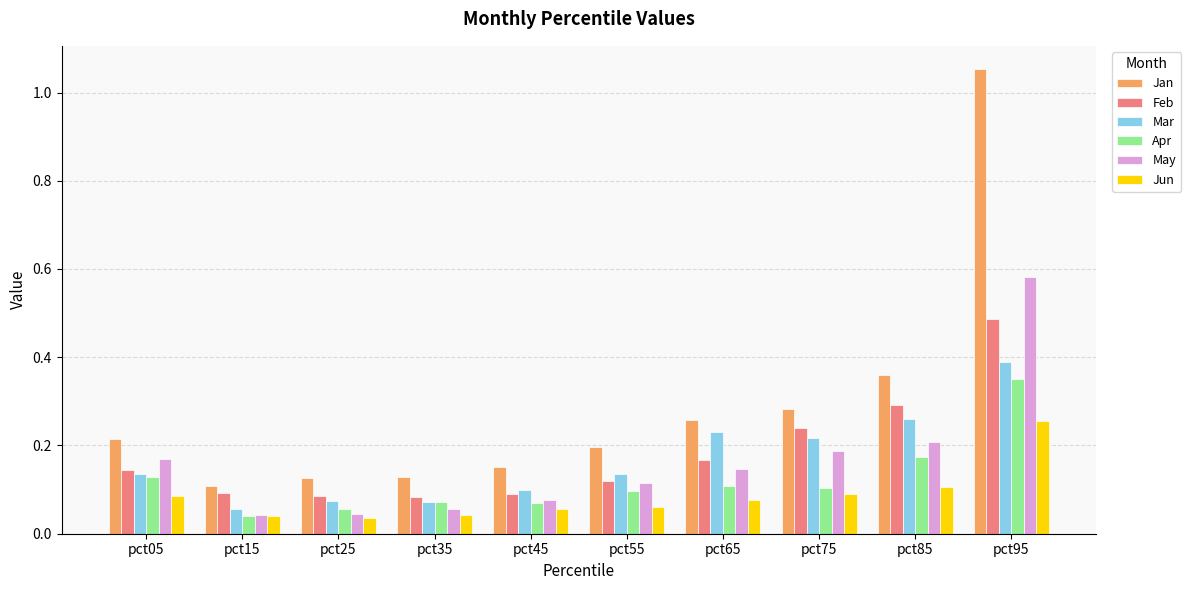

Between pct55 and pct85, which series saw the biggest shift?

Feb